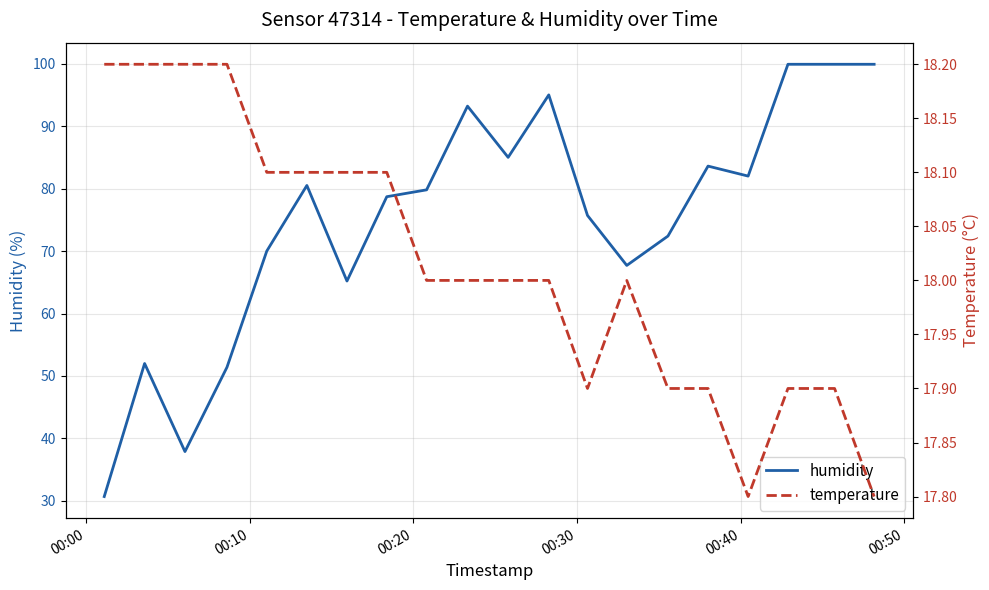

Which series has the largest total across all categories?

humidity